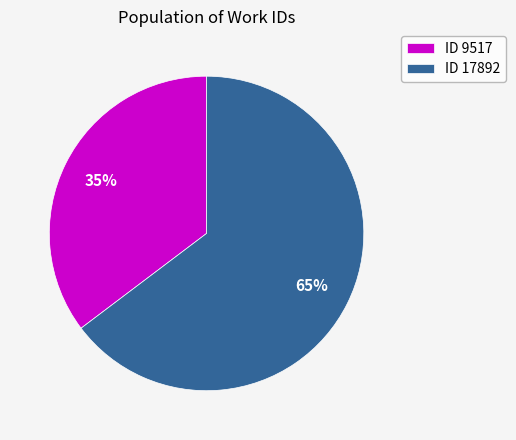

Which slice is the smallest?

ID 9517